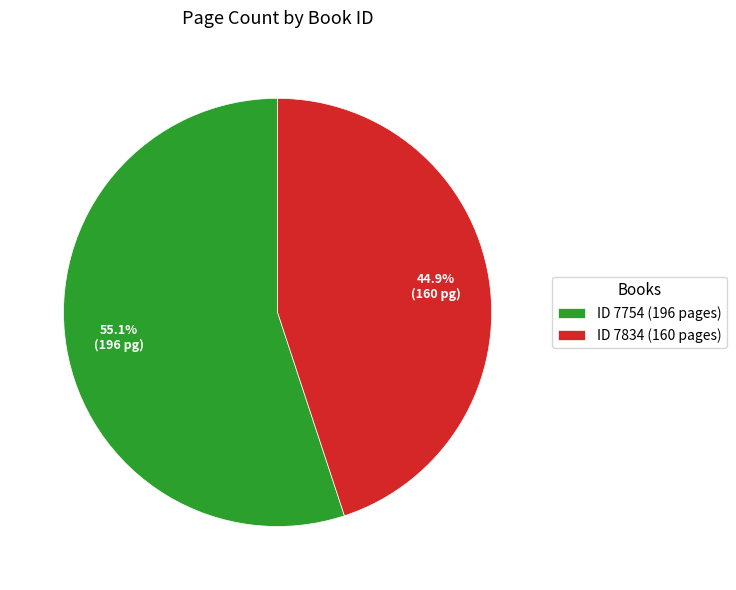

How many segments does this pie chart have?

2